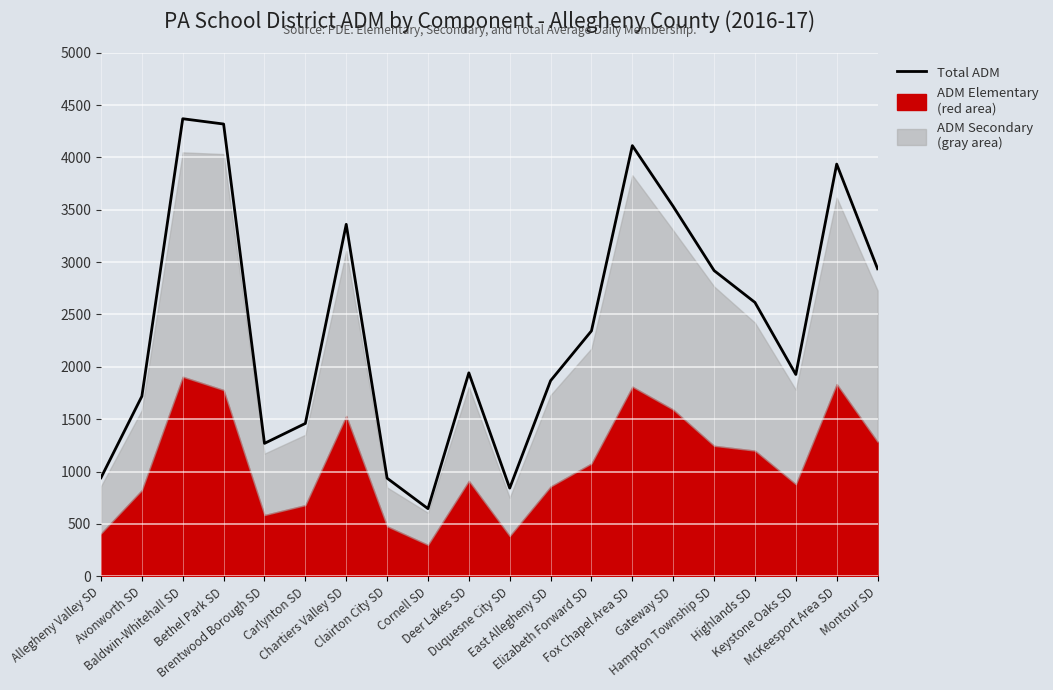

What is the value of the 20th point from the left?

2936.5